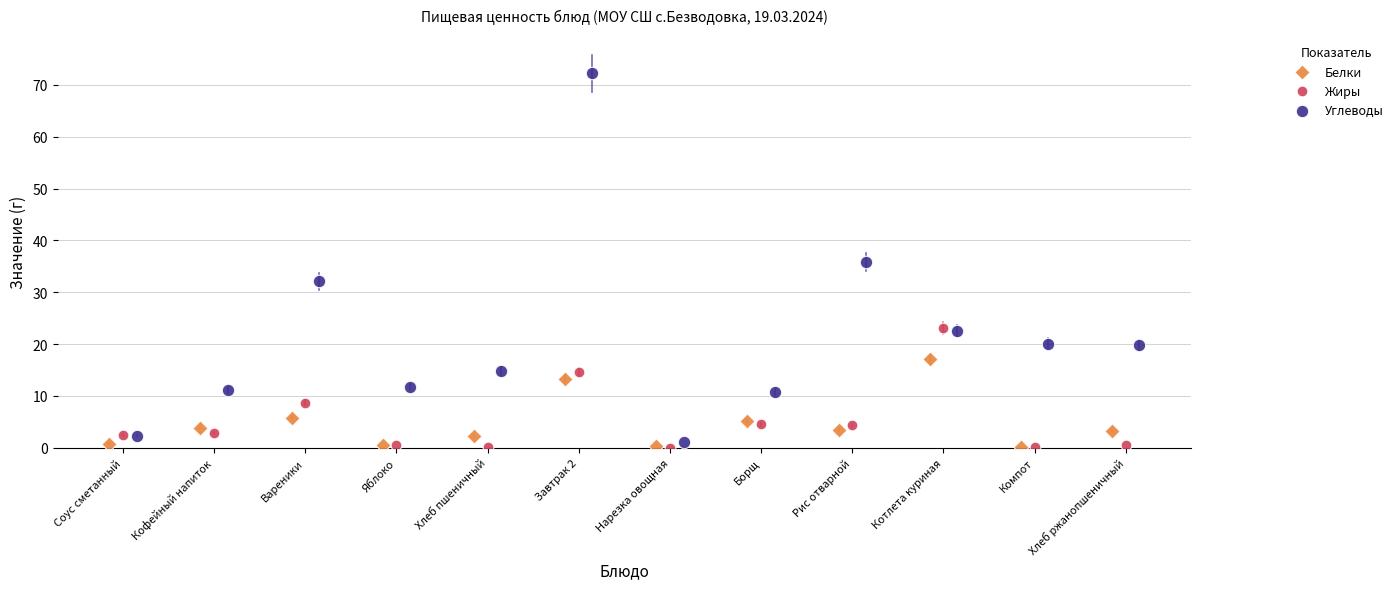

Which series has the largest Y range (max minus min)?

Углеводы